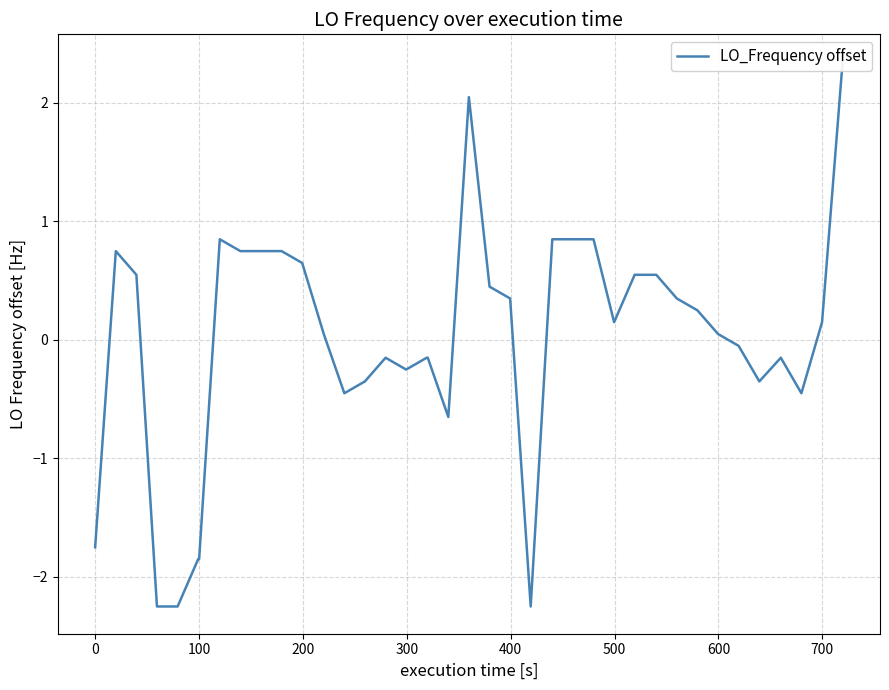

What is the maximum value shown in the chart?

2.3